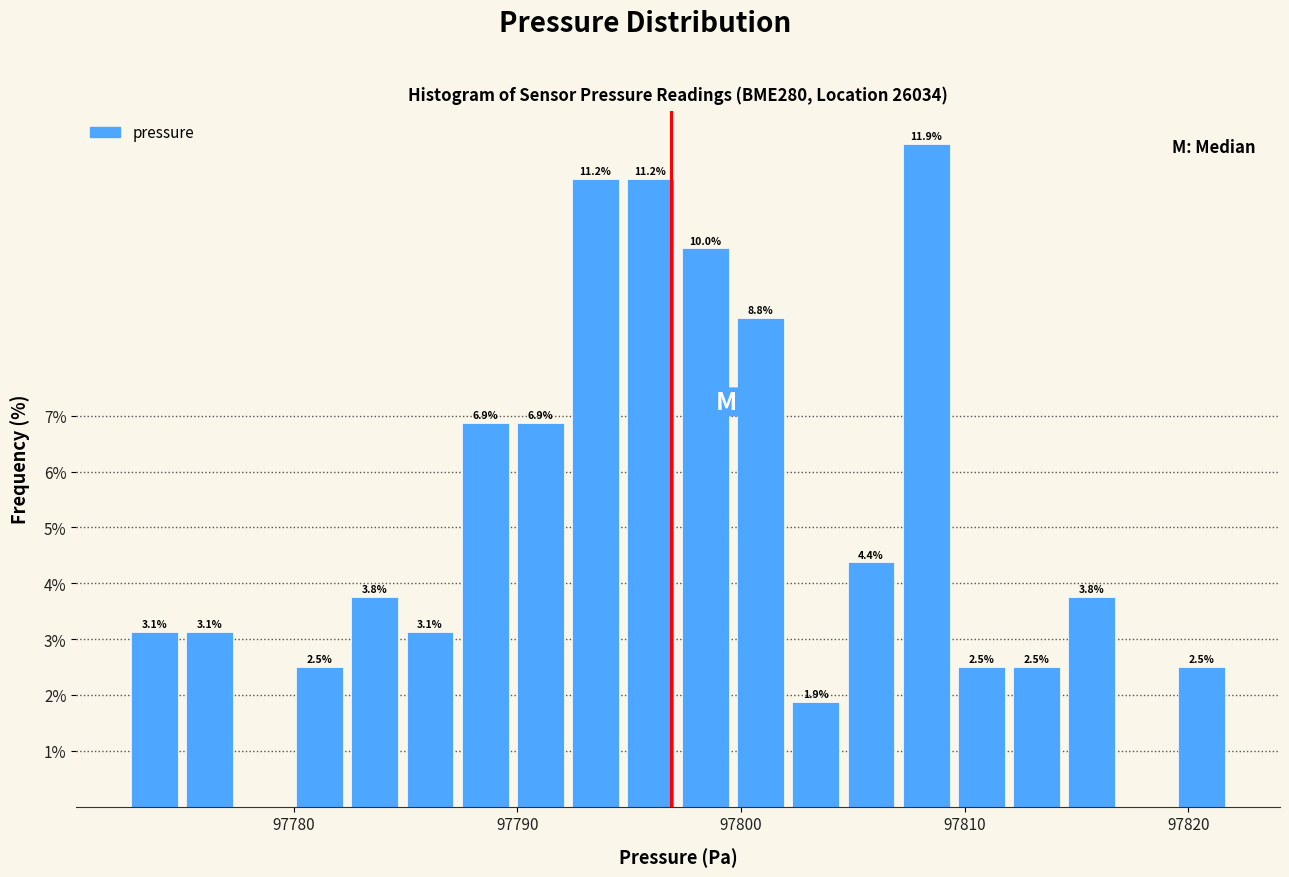

Read against the x-axis, roughly where is the centre of the tallest bar?

97808